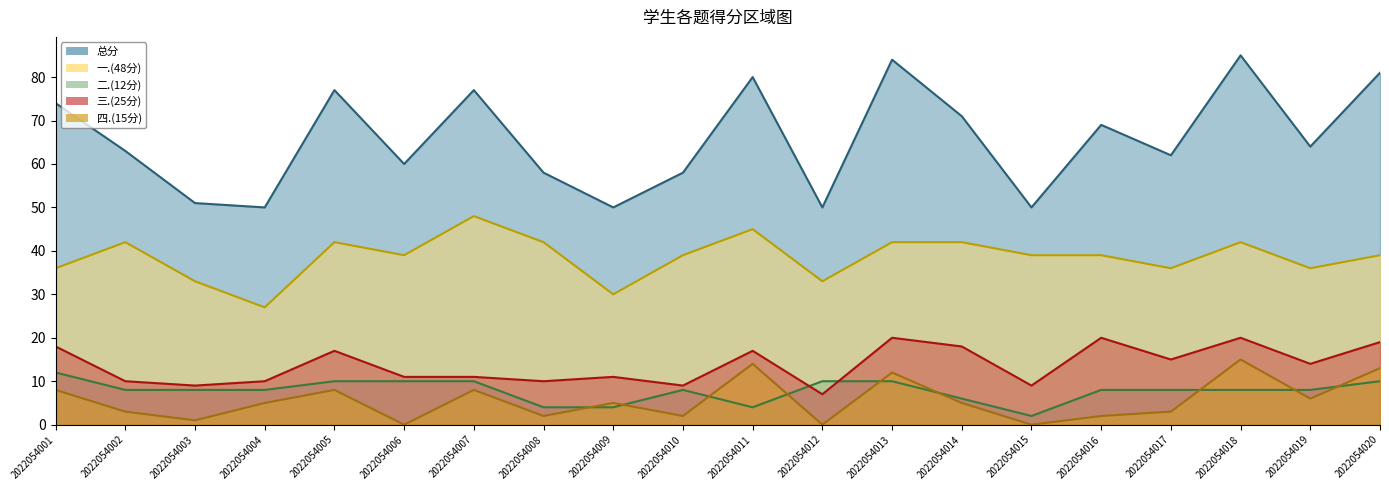

What is the average value of the 一.(48分) series?

39